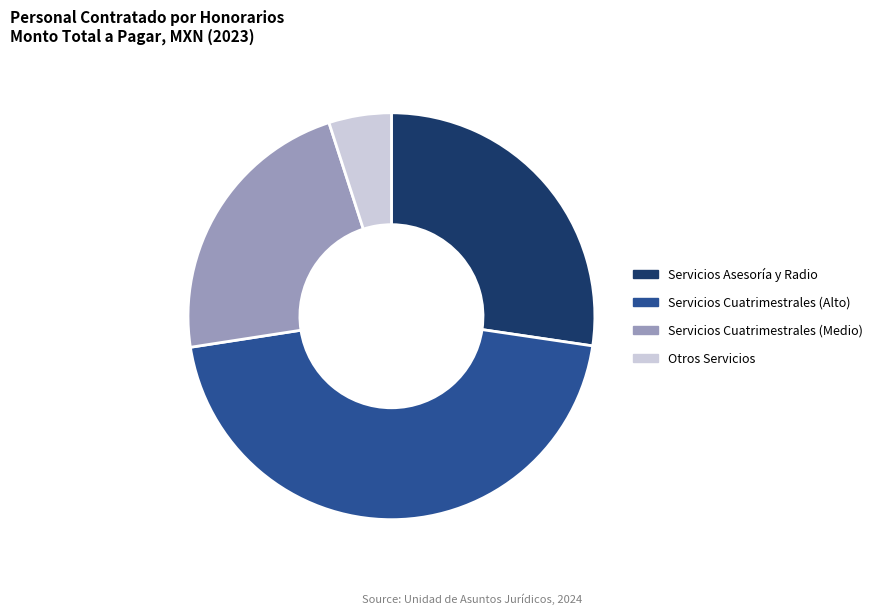

What is the smallest slice in the pie chart?

Otros Servicios